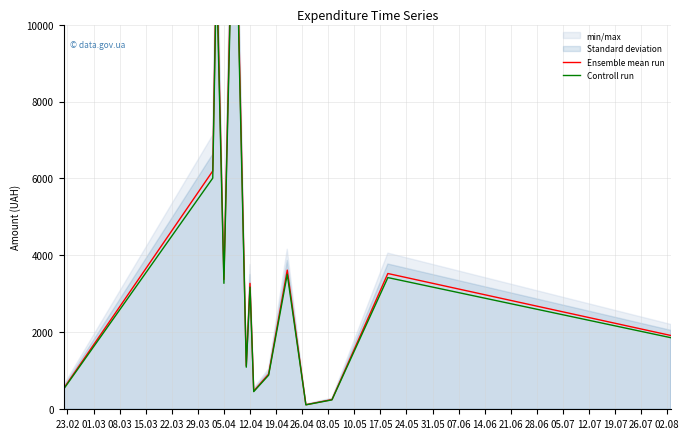

True or false: Ensemble mean run and Controll run cross at least once.

False